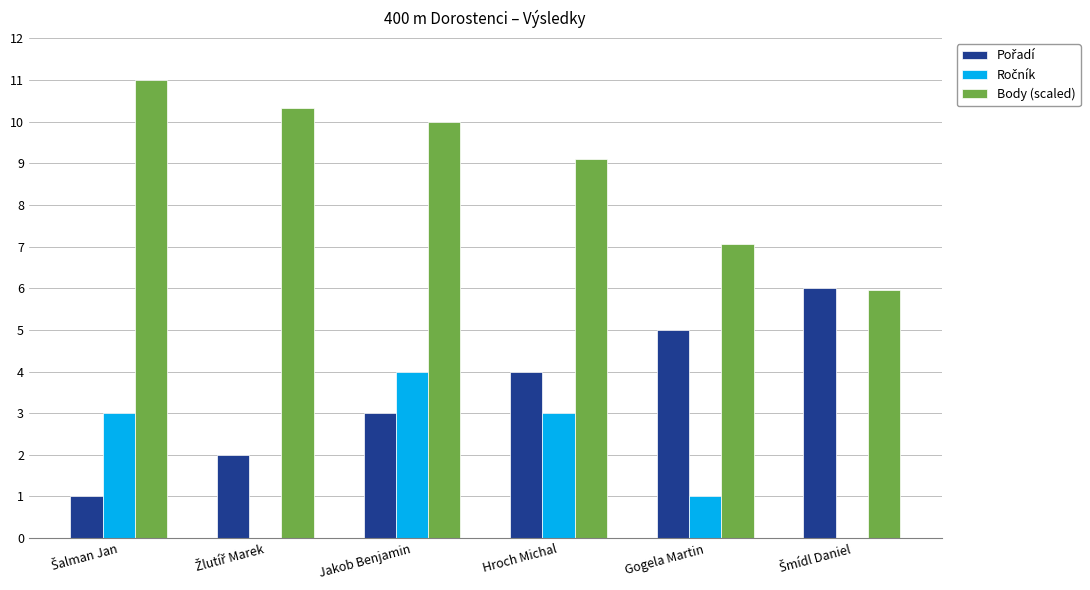

What is the greatest value displayed?

11.0